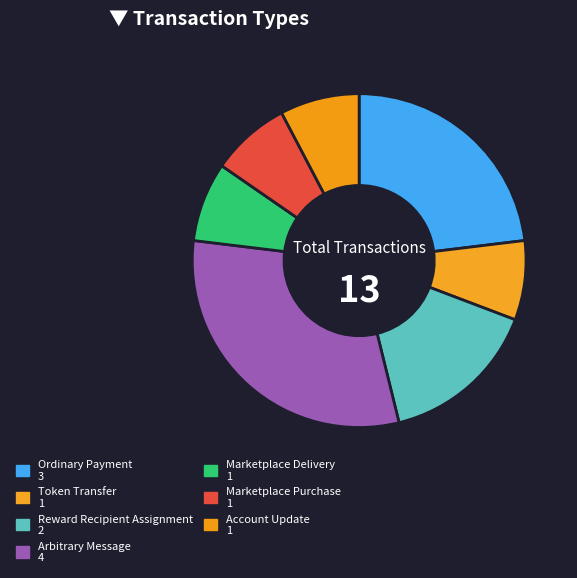

What is the total percentage of Account Update and Ordinary Payment?

30.8%